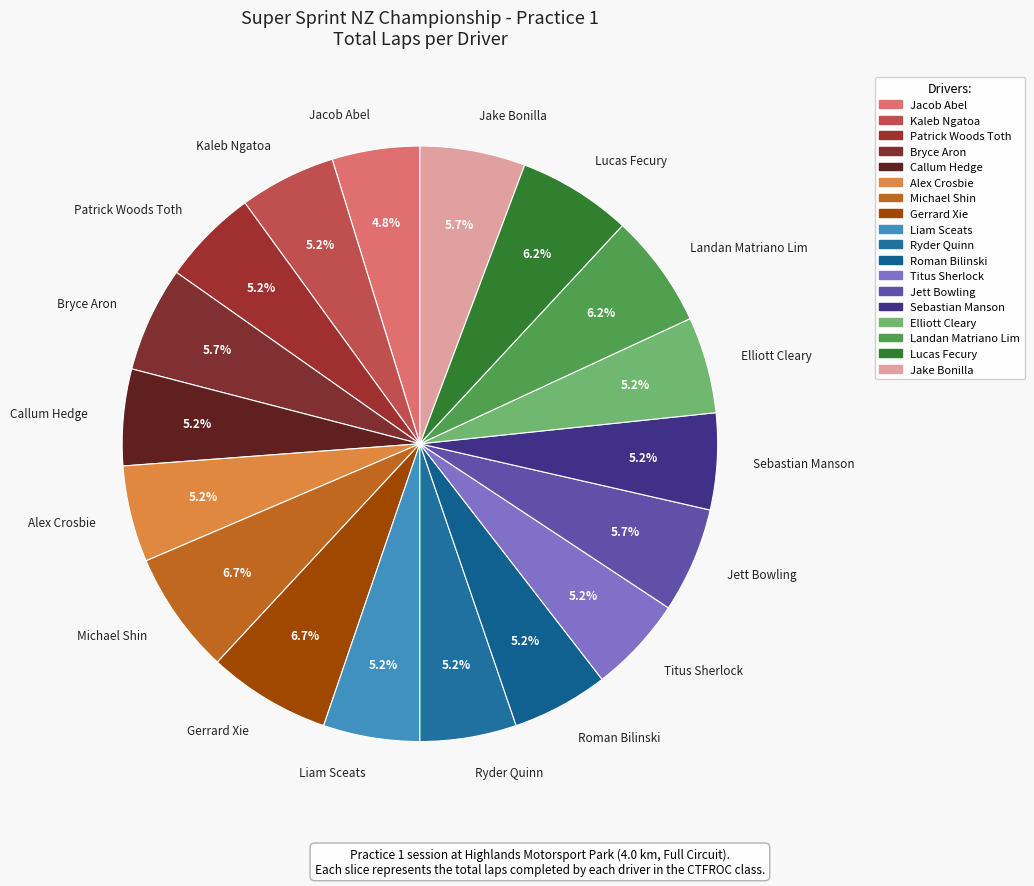

Is there a majority slice in this chart?

No